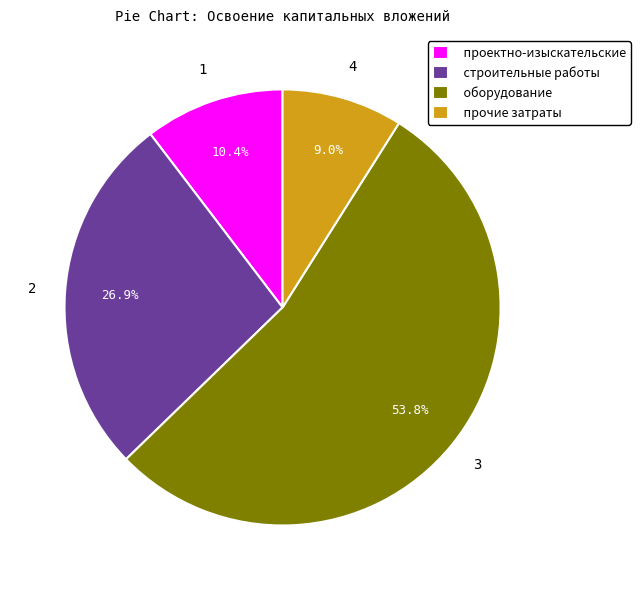

Count the number of slices in the pie.

4